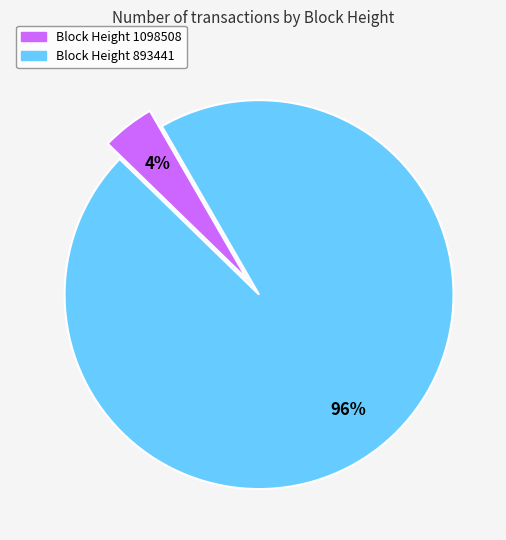

Is there any slice that represents more than half of the pie?

Yes